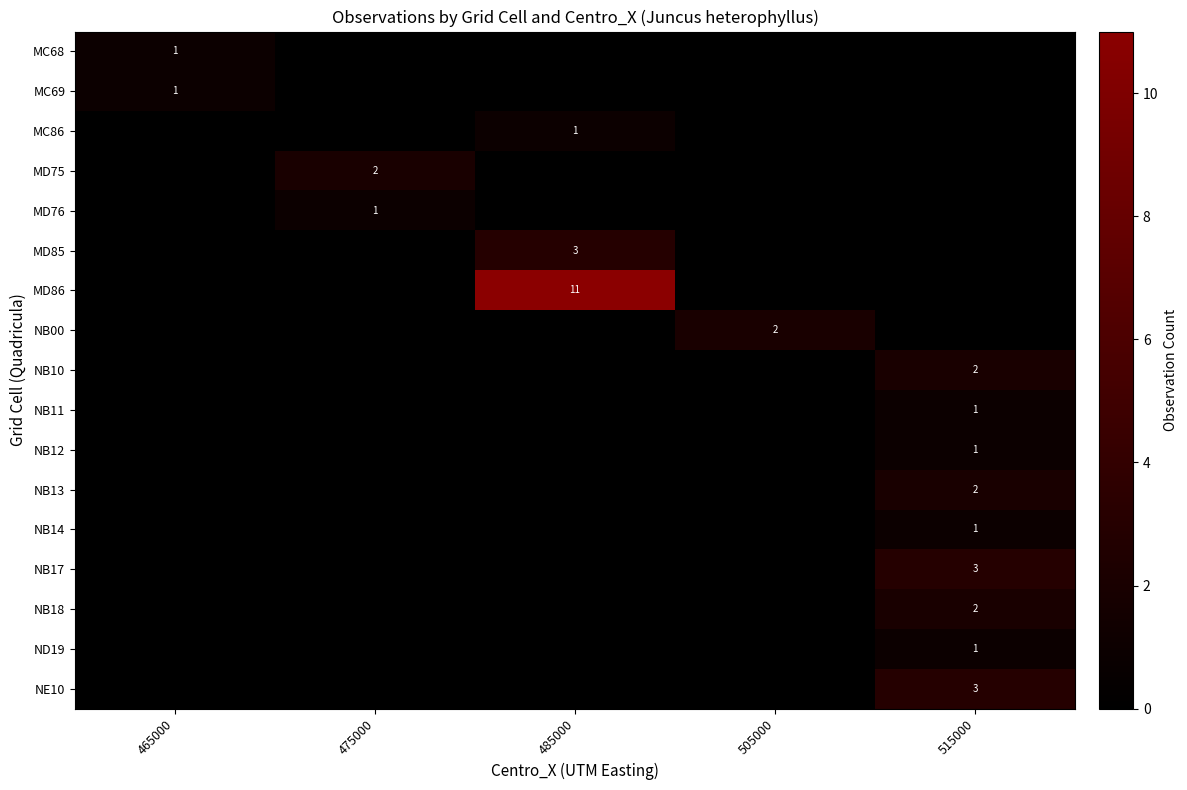

The NB13 series shows 0 at 505000. True or false?

True